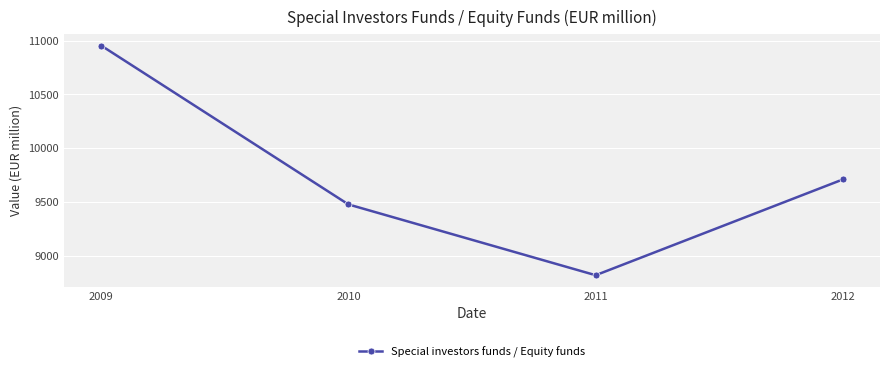

Reading left to right, list all the values displayed in this chart.

10953.5	9475.4	8816.8	9708.0